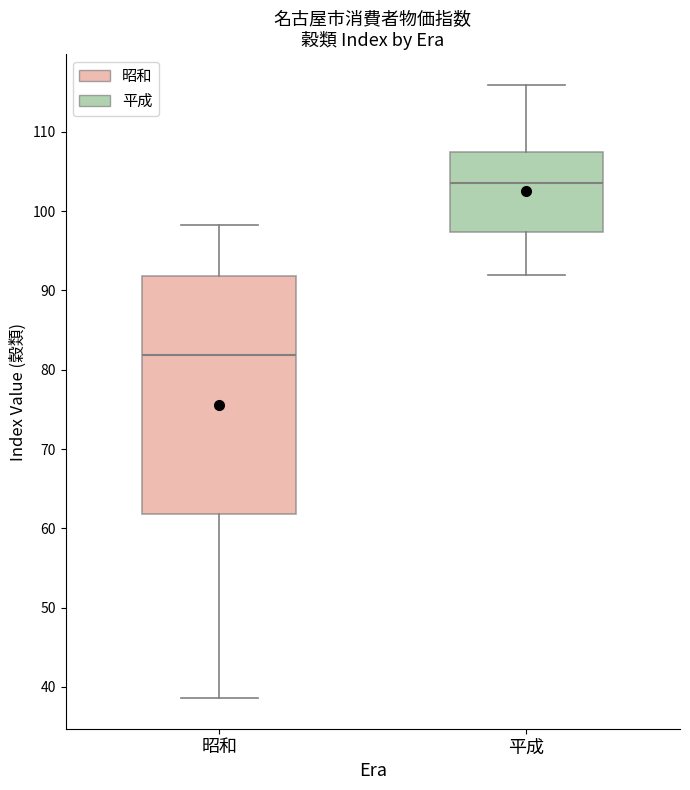

Reading left to right, read every box against the y-axis: the position of its median line, the range the box covers, and the ends of its whiskers. The values are not printed on the chart, so give them approximately, as read against the axis.

昭和: median 82, box 62 to 92, whiskers 39 to 98
平成: median 104, box 97 to 108, whiskers 92 to 116